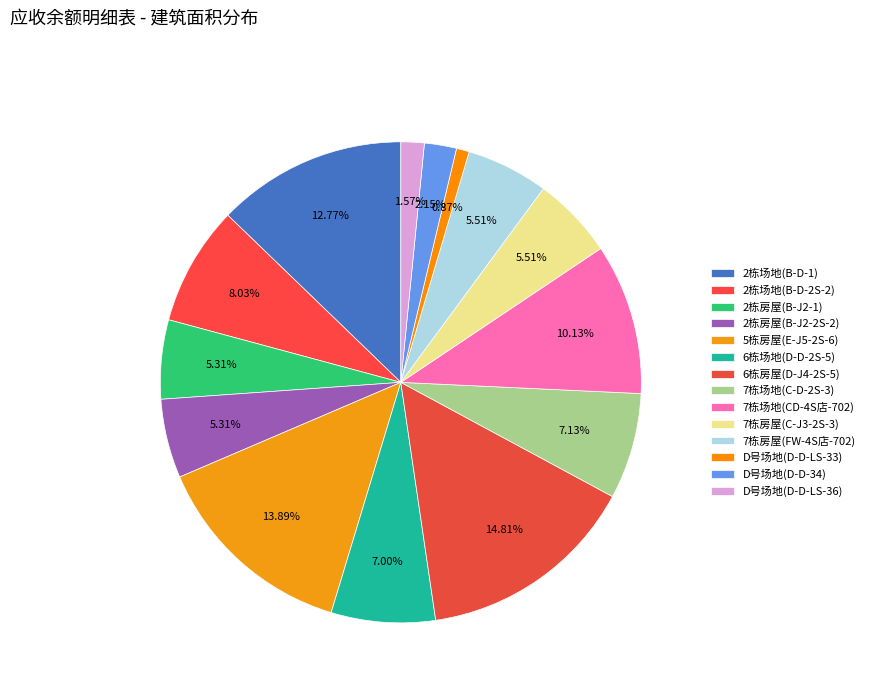

Count the number of slices in the pie.

14